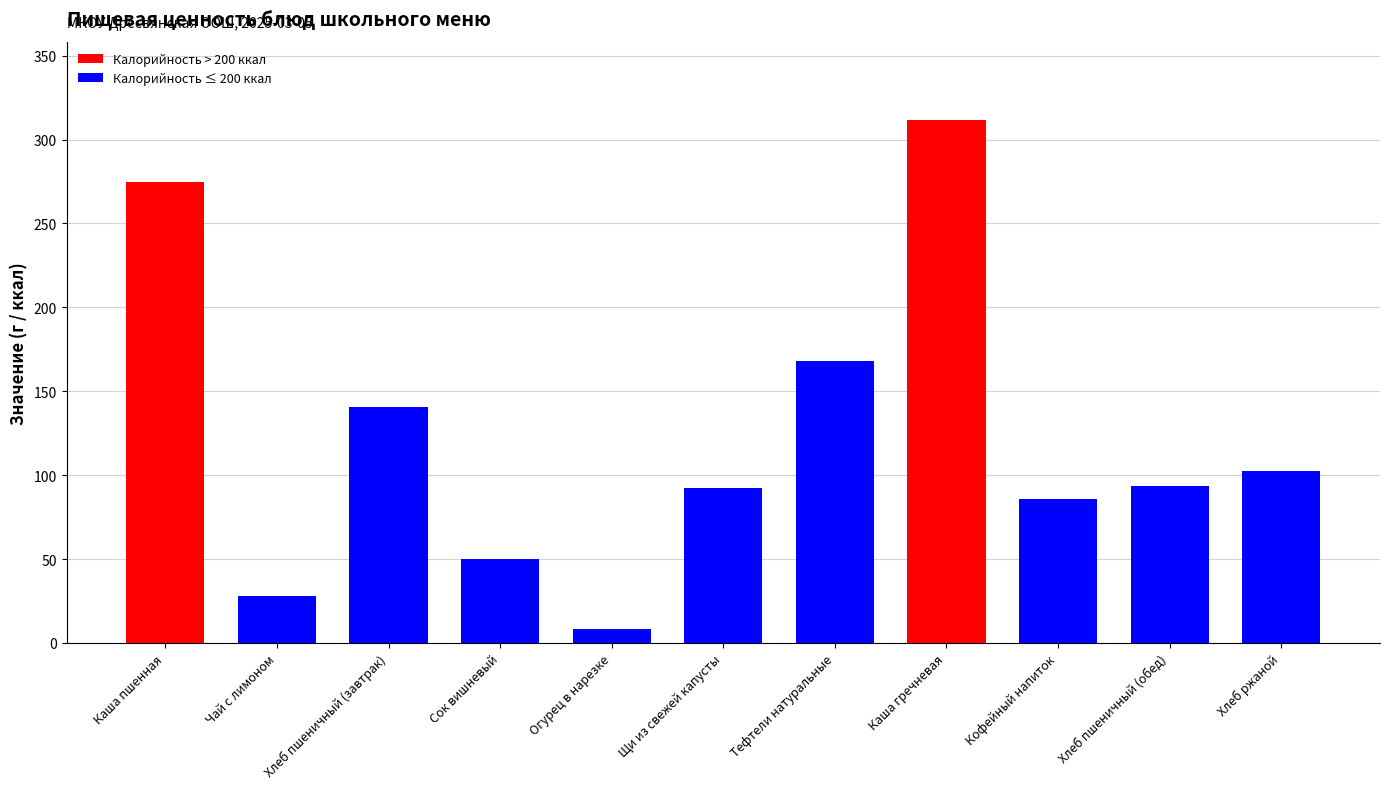

What is the ratio of the value at Хлеб ржаной to the value at Каша гречневая?

0.3